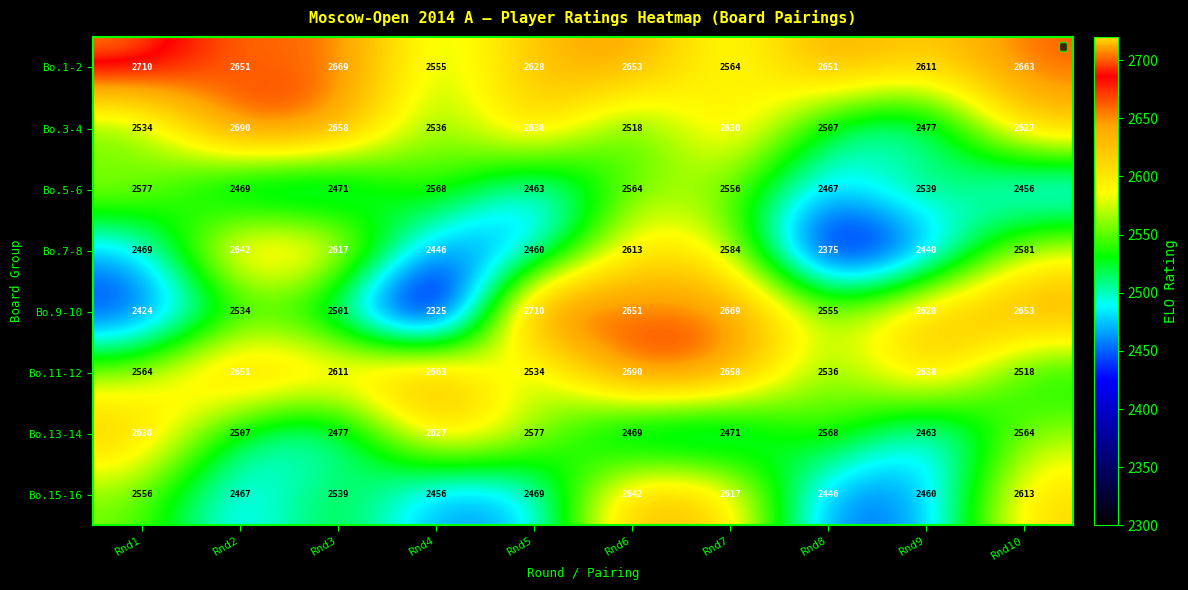

The value of Bo.7-8 at Rnd3 is 2617. True or false?

True